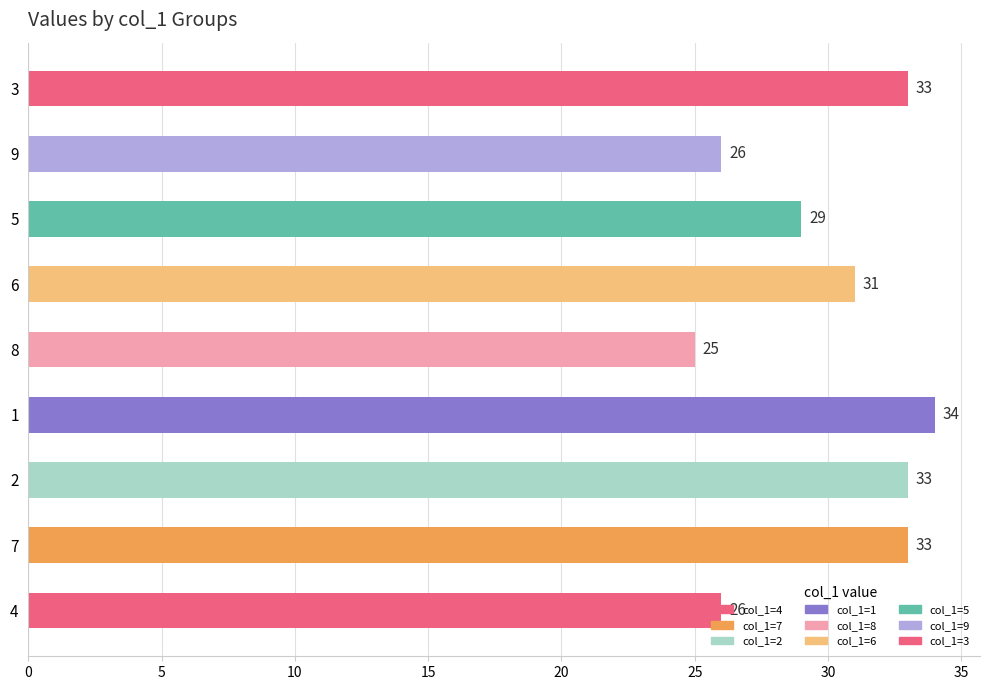

What is the sum of the values at 3 and 4?

59